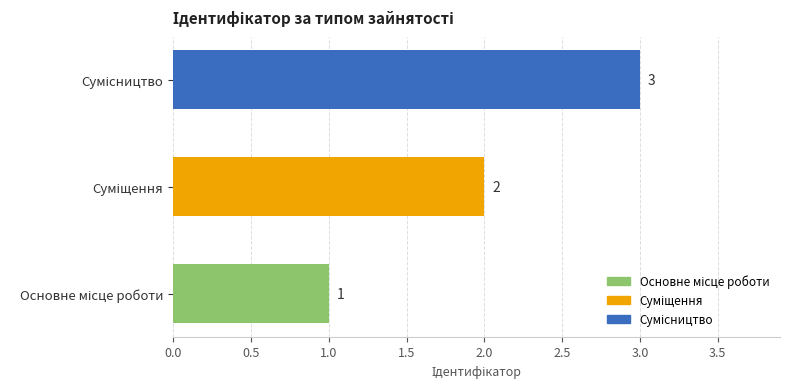

What is the sum of all values?

6